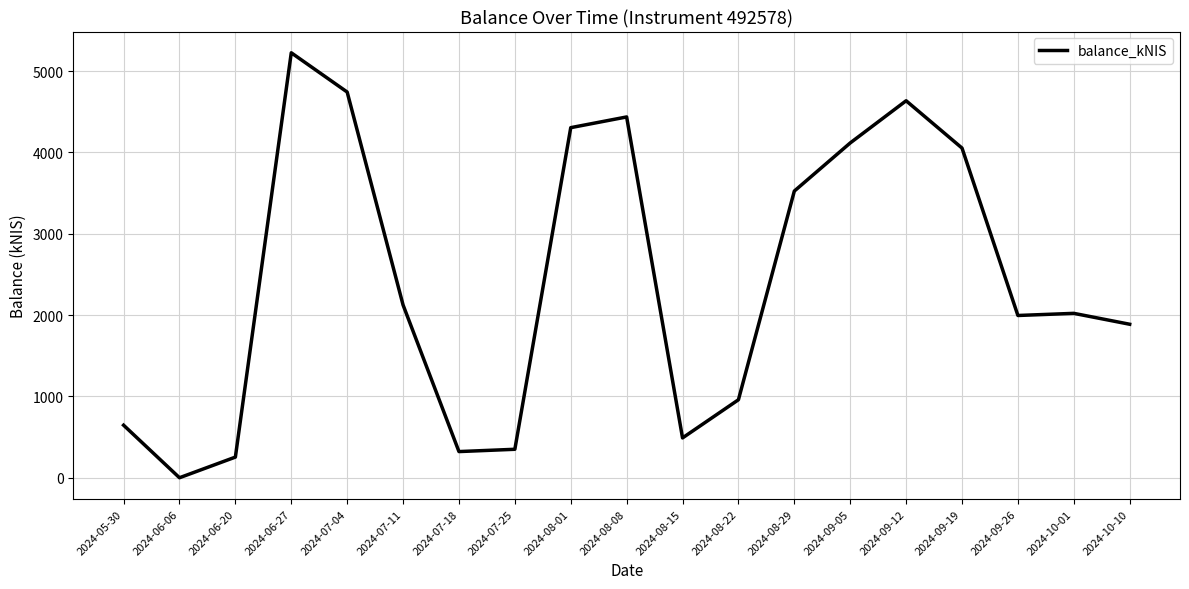

Is it true that the value at 2024-08-29 is 1112.9?

False